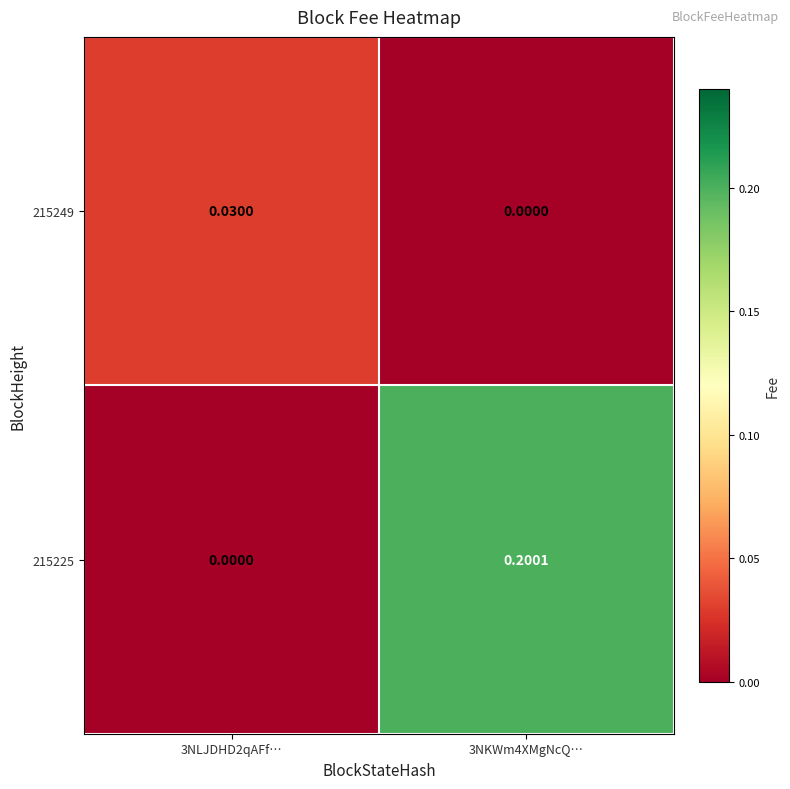

At 3NLJDHD2qAFf…, list the series in order from largest to smallest.

215249, 215225